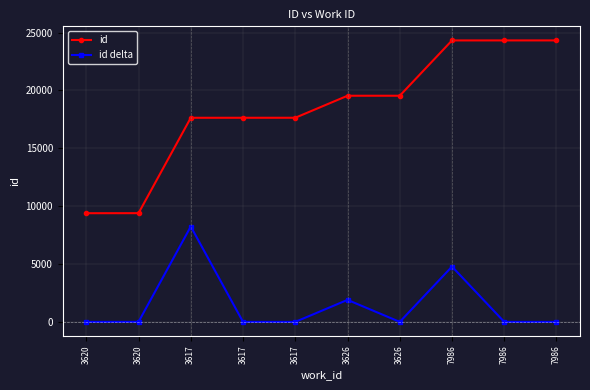

What is the difference between the maximum and minimum values in the id series?

14935